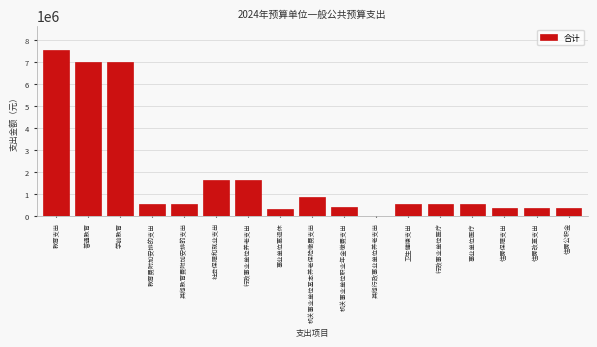

True or false: the data shows 1649109.6 at 学前教育.

False